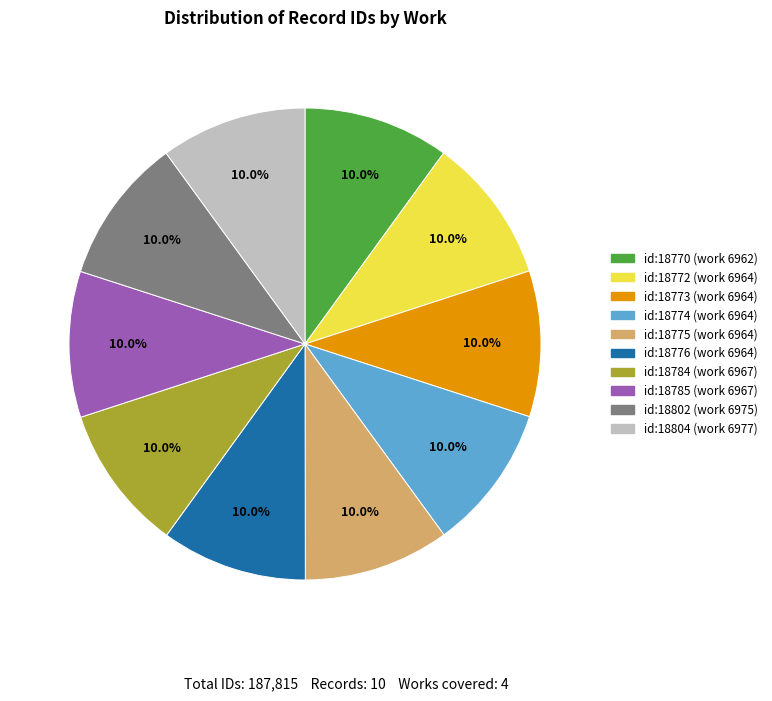

What is the ratio of the value at id:18802 (work 6975) to the value at id:18775 (work 6964)?

1.0